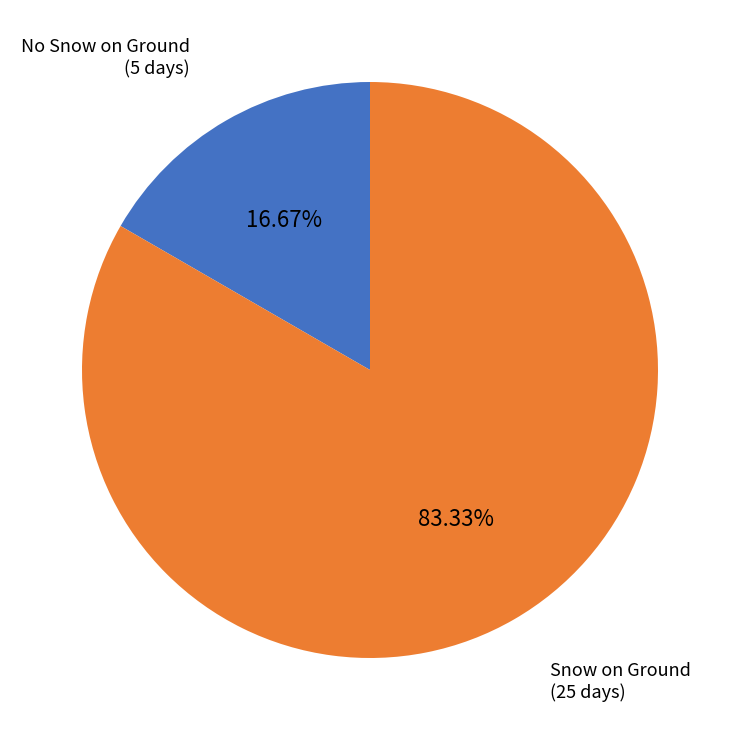

Does any single category account for the majority?

Yes